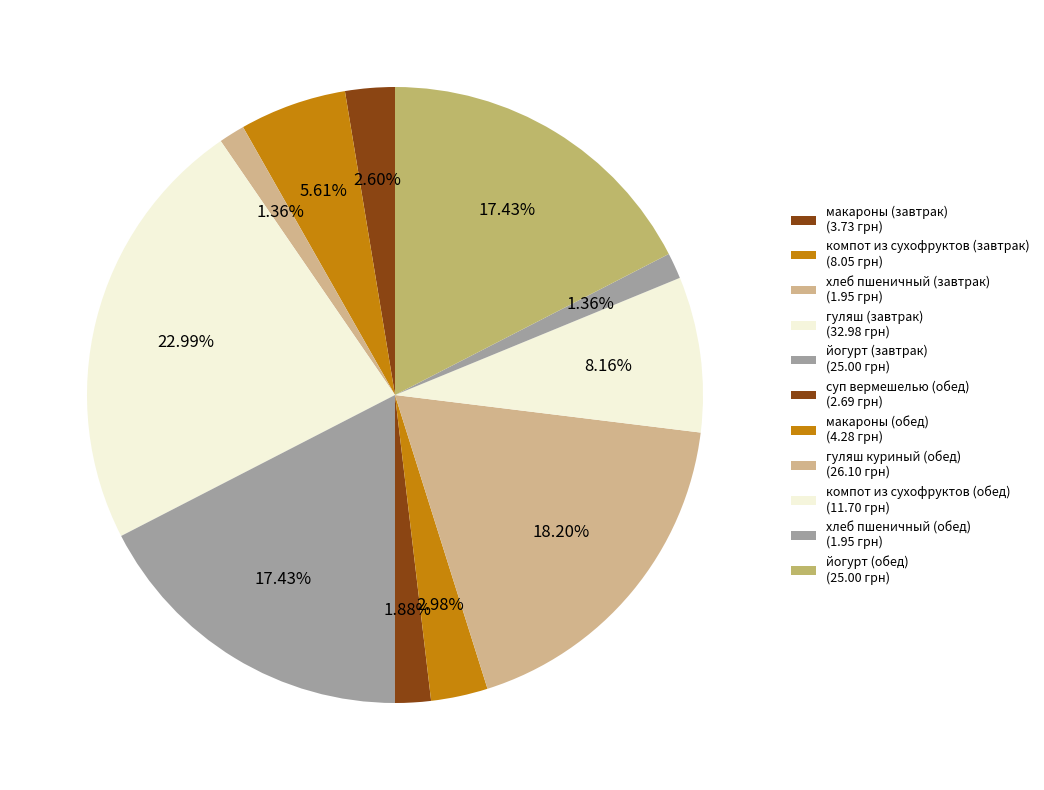

Is there a majority slice in this chart?

No